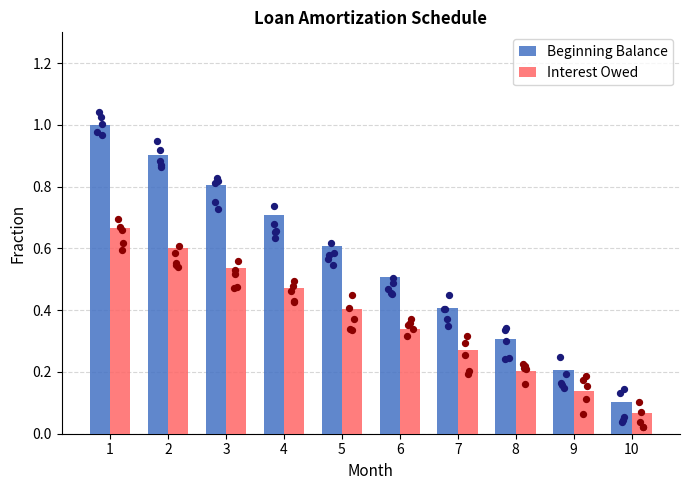

Is the value of Interest Owed at 9 greater than the value of Beginning Balance at 4?

No